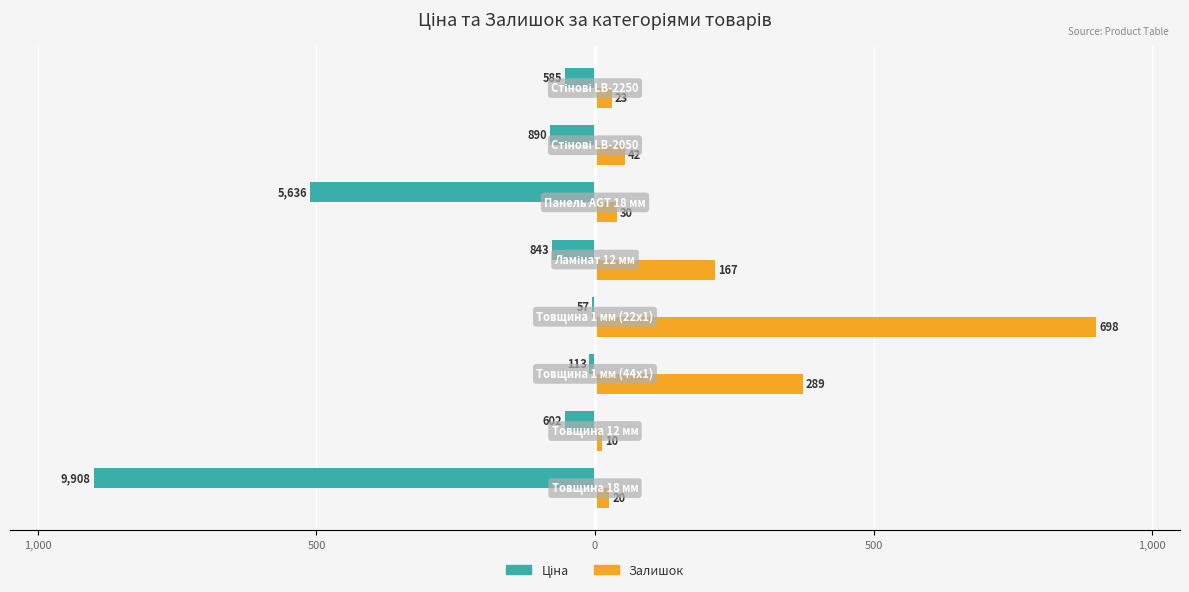

How many data points in Ціна are above -54?

3